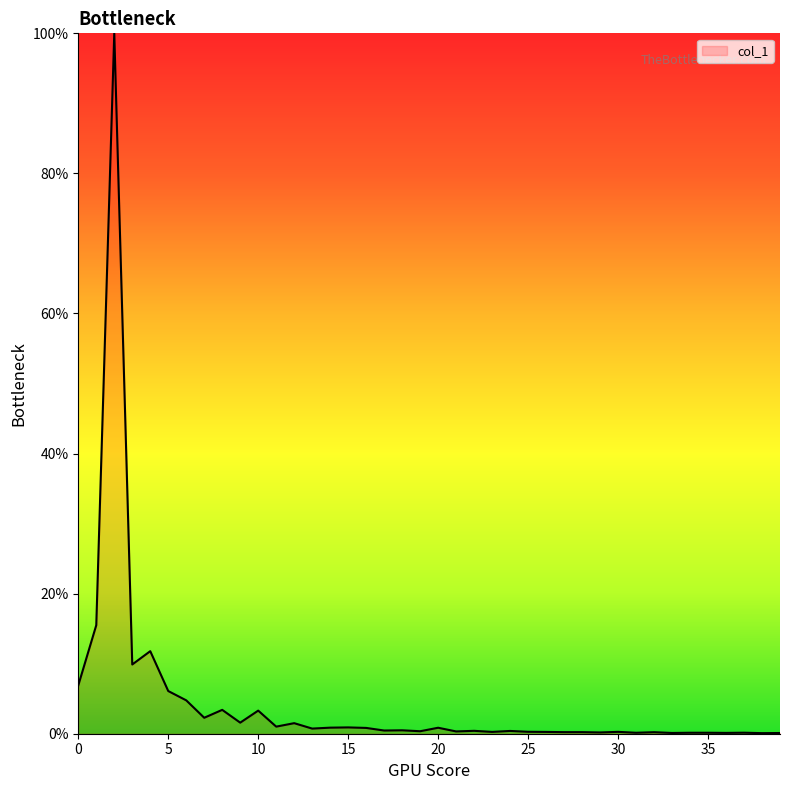

What is the maximum value shown in the chart?

100.0